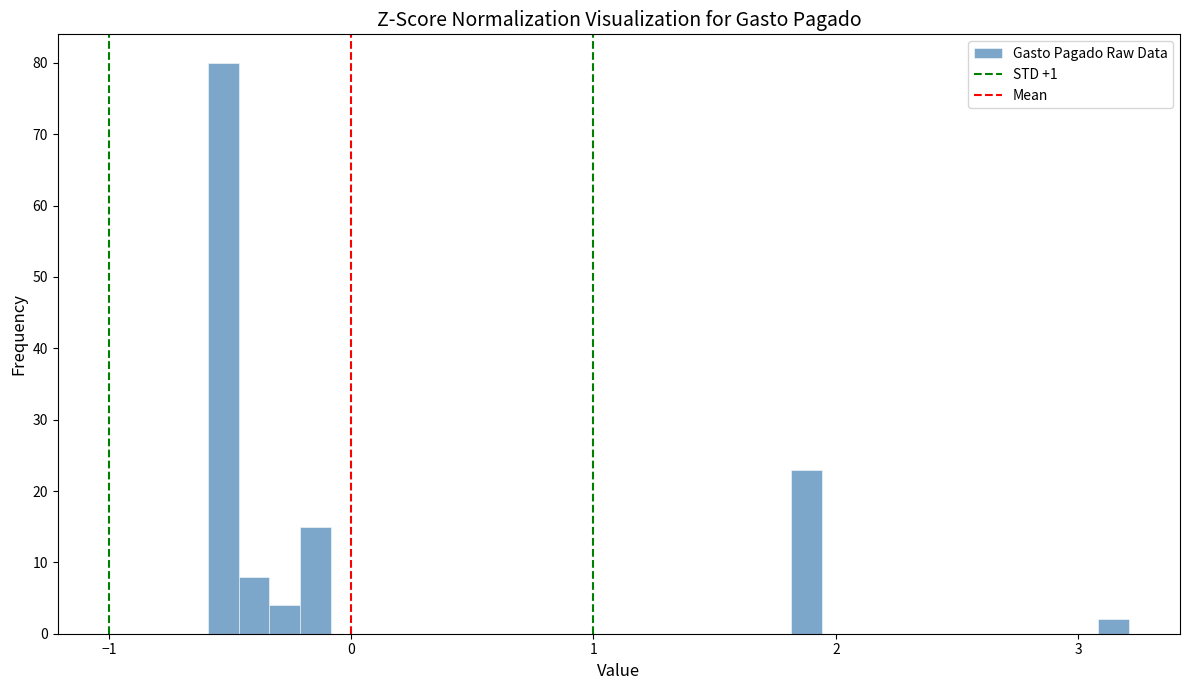

Around what value on the x-axis is the tallest bar? Give the approximate position of its centre, as read against the axis.

-0.5